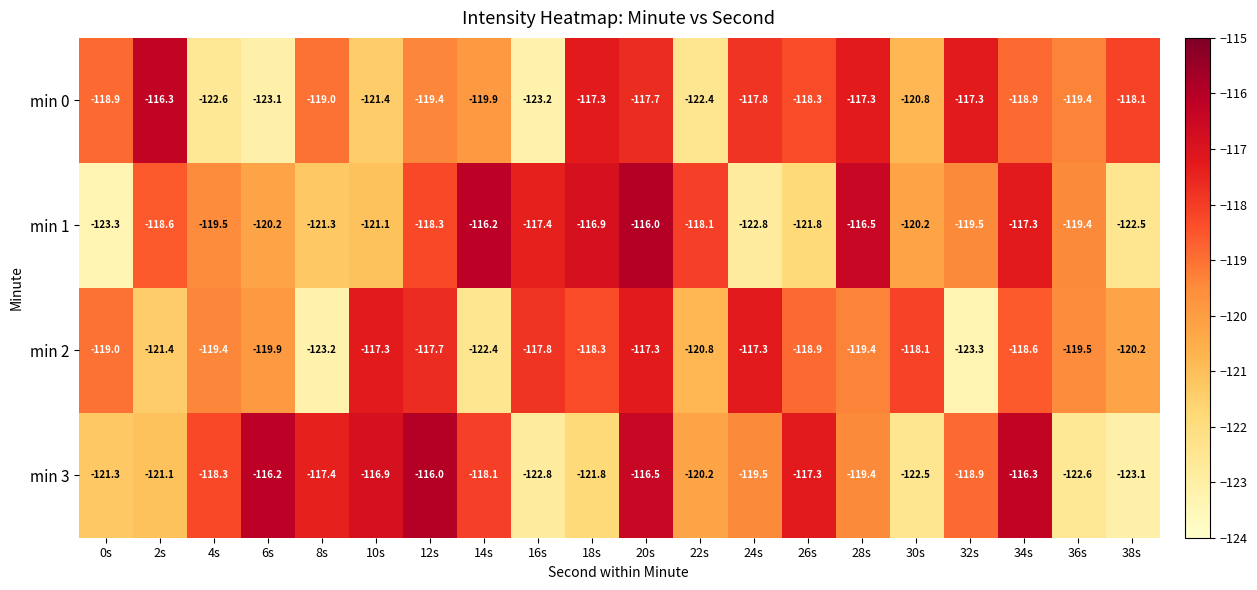

List the labels in order of min 3 value, largest first.

12s, 6s, 34s, 20s, 10s, 26s, 8s, 14s, 4s, 32s, 28s, 24s, 22s, 2s, 0s, 18s, 30s, 36s, 16s, 38s